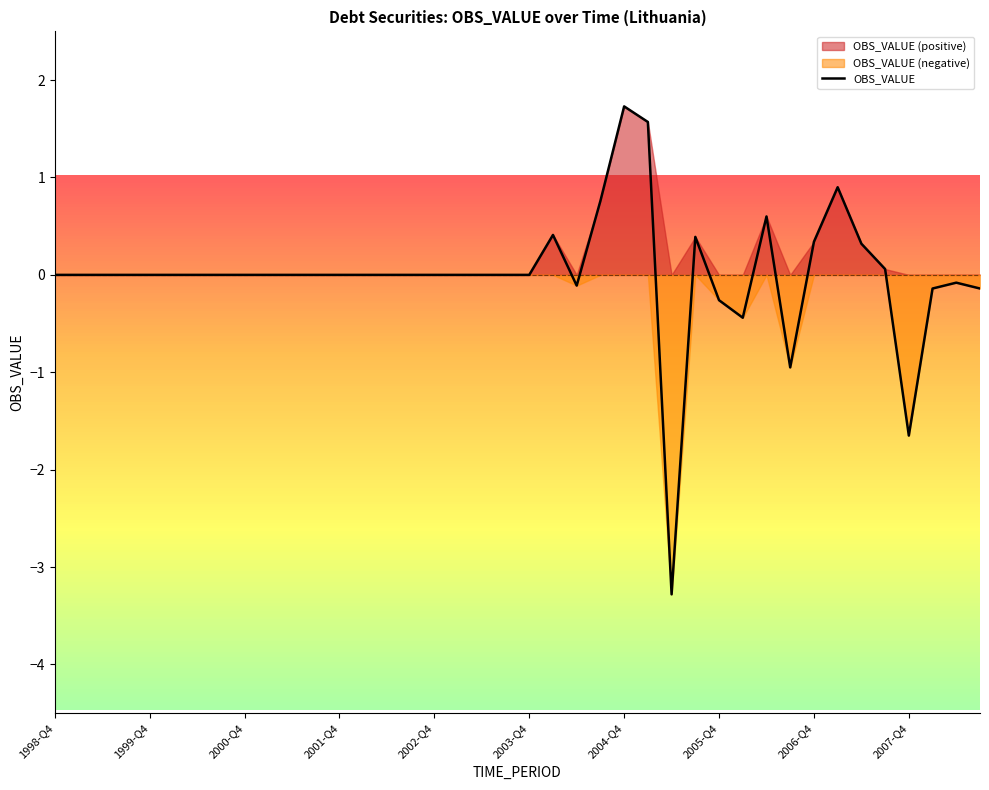

Count the number of categories in the chart.

40